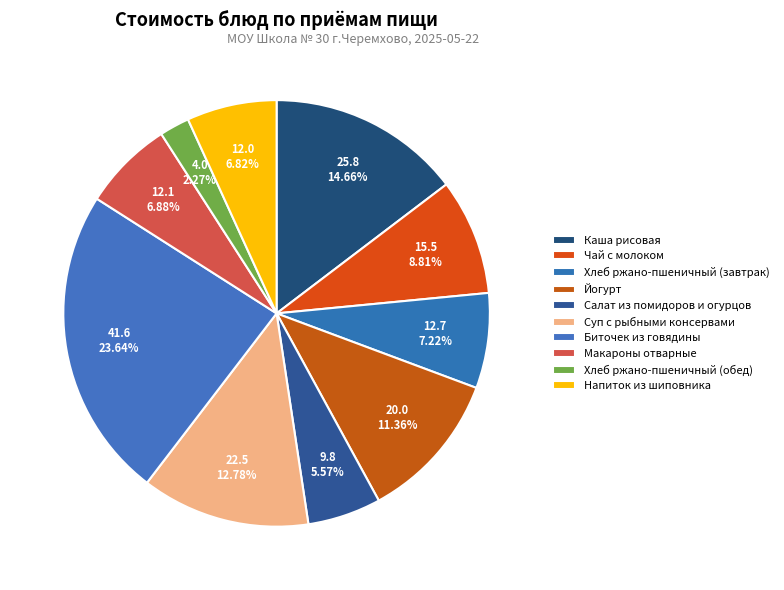

Which category has the smallest portion of the pie?

Хлеб ржано-пшеничный (обед)